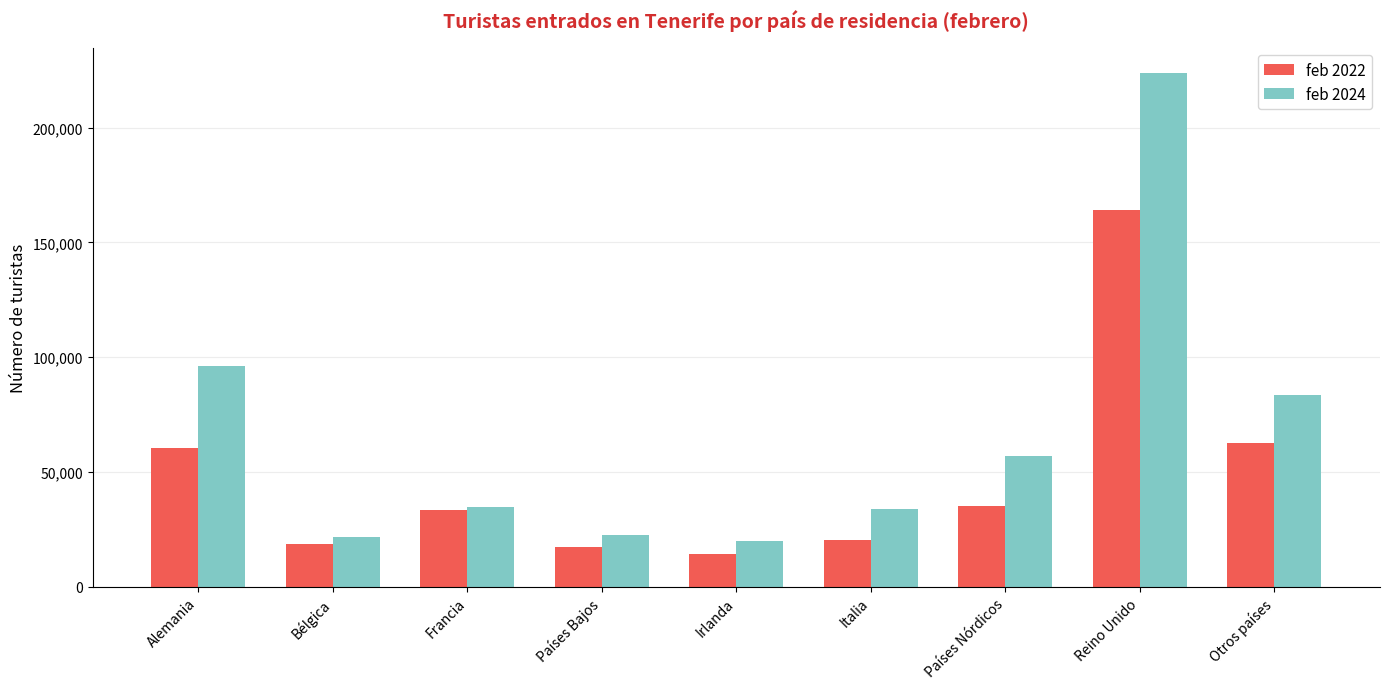

At which label does feb 2022 reach its minimum?

Irlanda